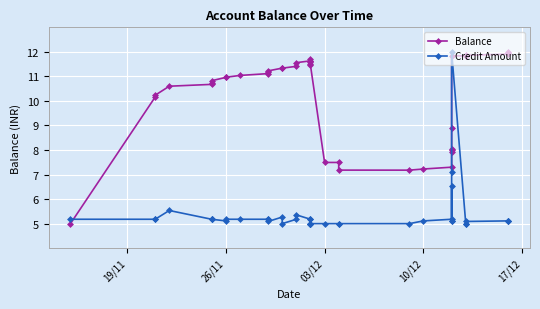

Which series ends up on top after the final intersection of Balance and Credit Amount?

Balance